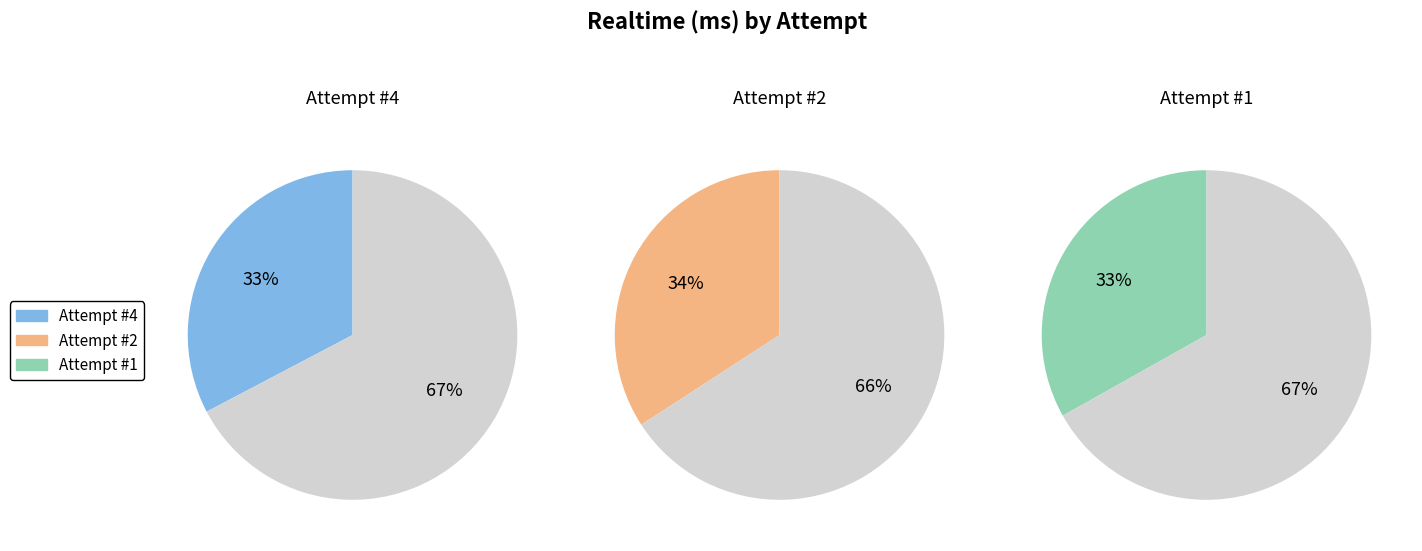

To the nearest percent, what is the difference between the largest and smallest slice percentages?

1%